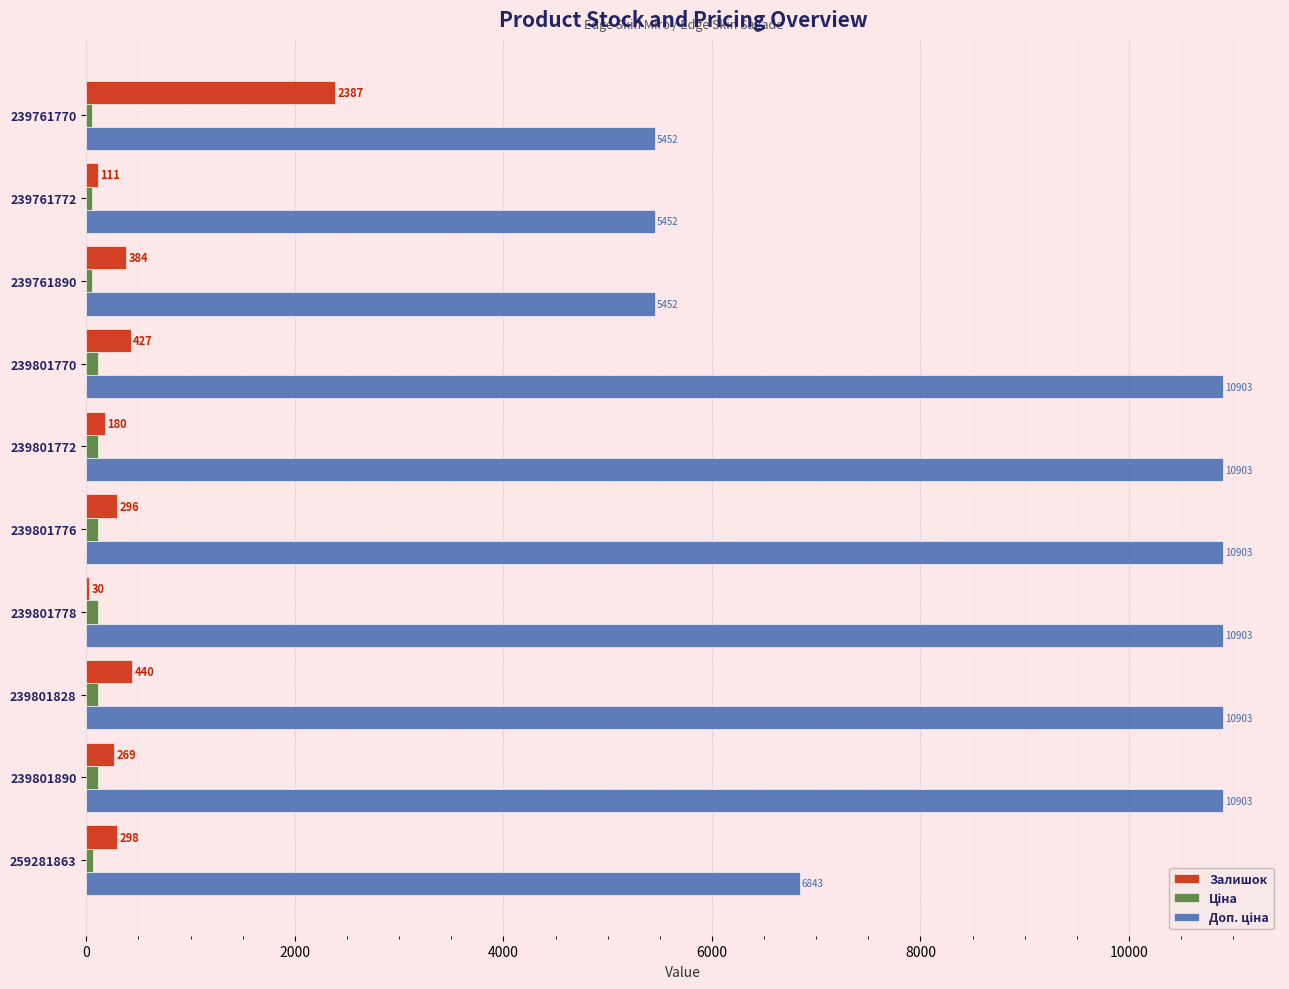

The Залишок series shows 440.0 at 239801828. True or false?

True